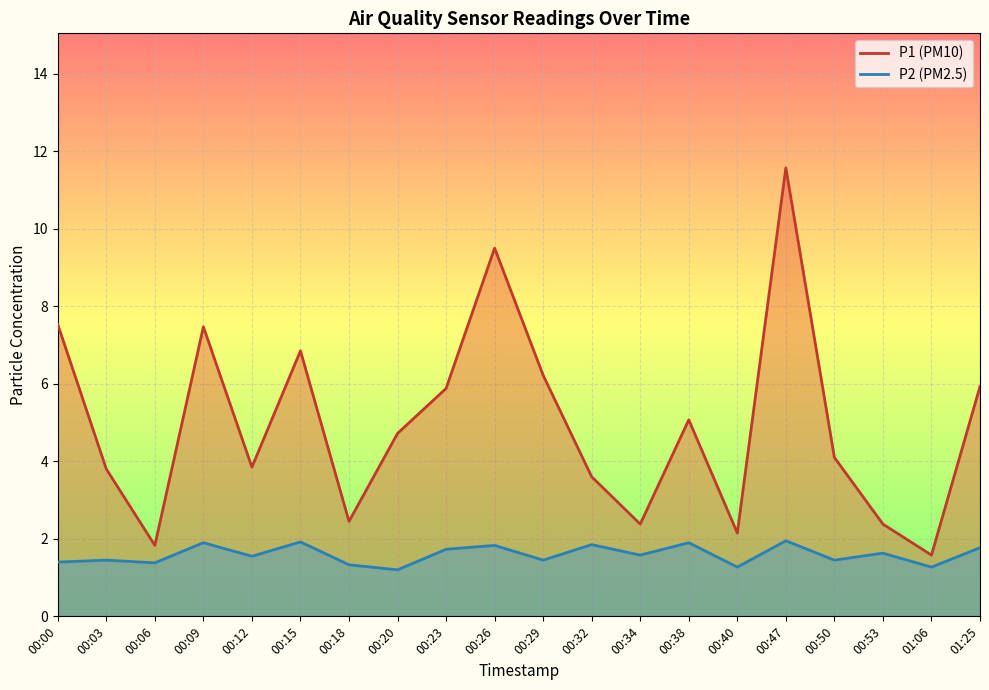

At how many categories does at least one series exceed 2?

18